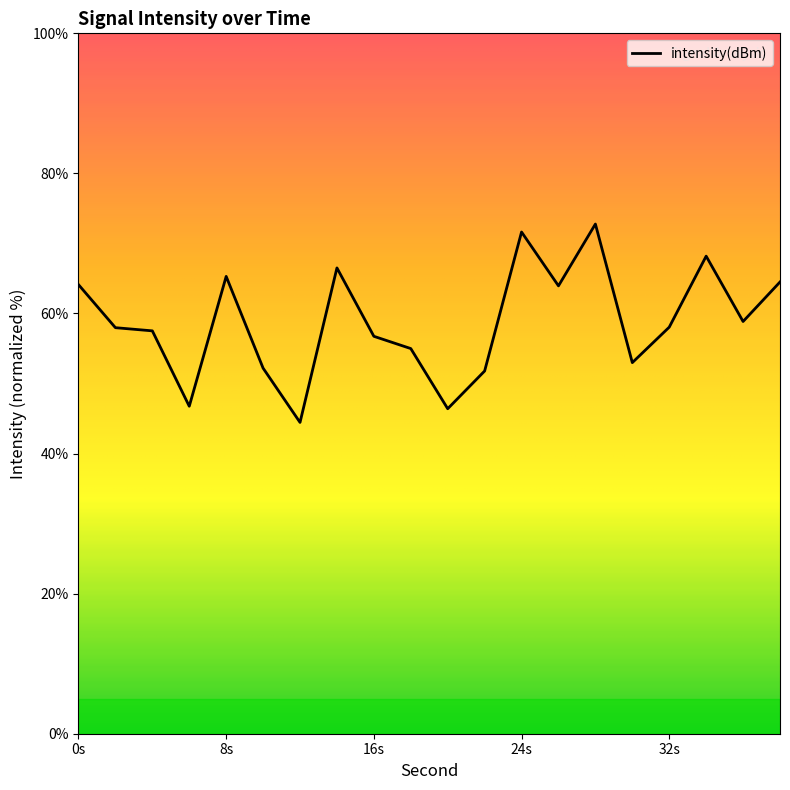

Which label corresponds to the largest value in the chart?

28